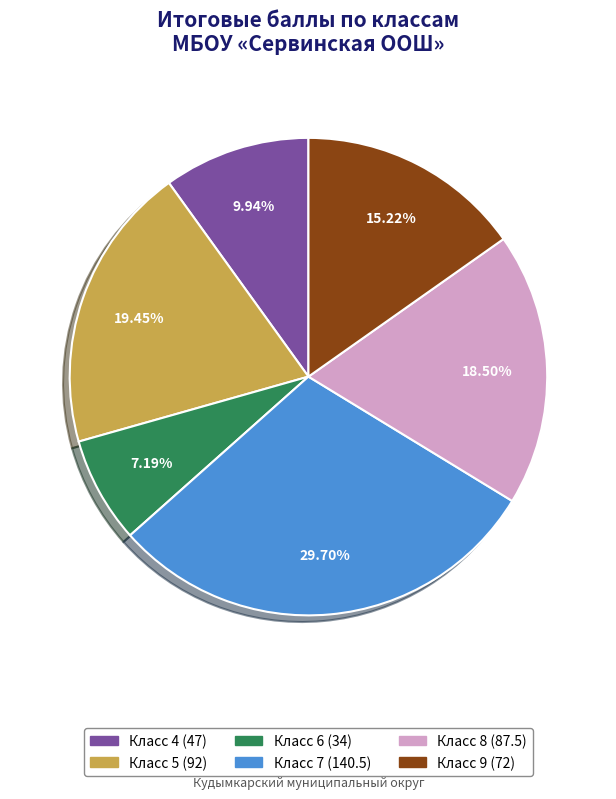

Does any single category account for the majority?

No